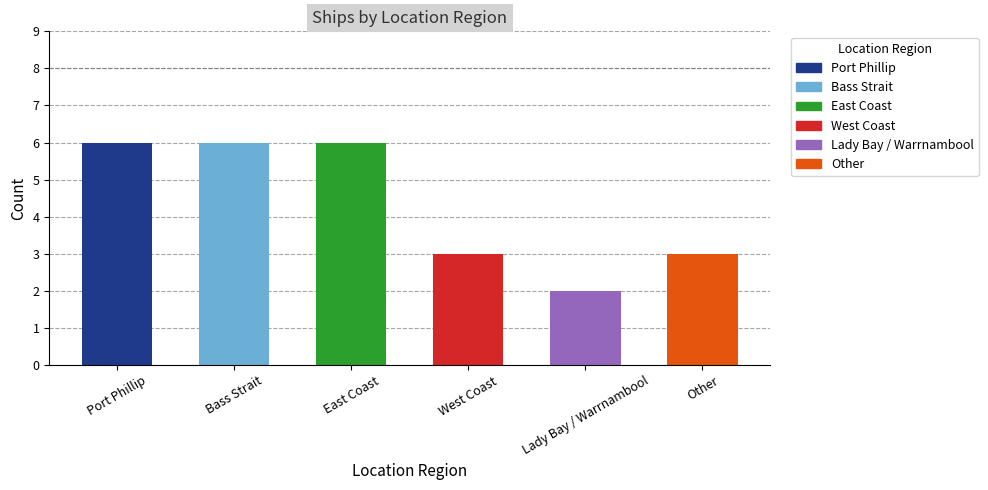

What position from the left is Bass Strait?

2